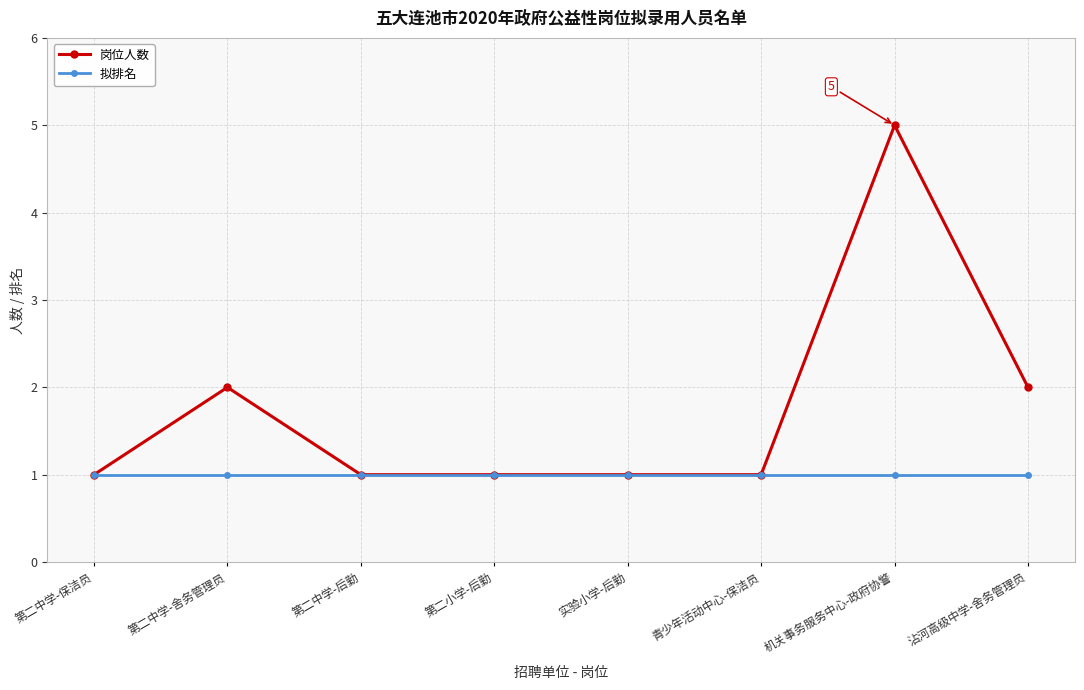

Count the 岗位人数 values in the range 1 to 2.

7